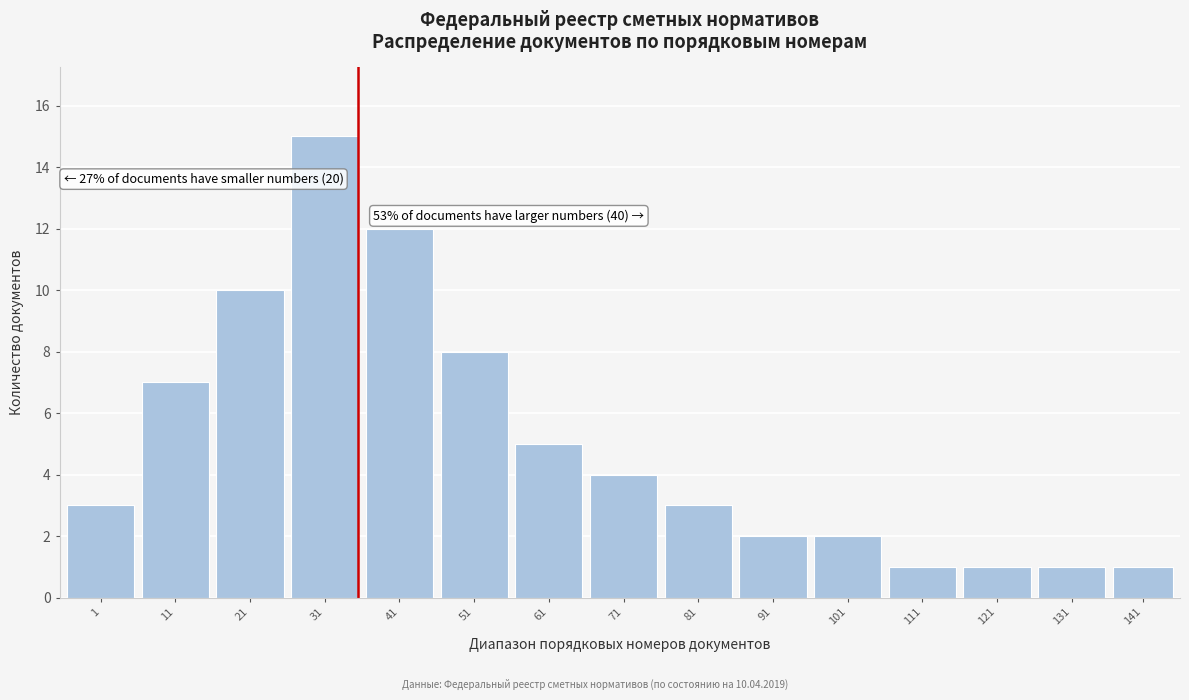

Reading left to right, what are all the values shown in this chart?

1=3	11=7	21=10	31=15	41=12	51=8	61=5	71=4	81=3	91=2	101=2	111=1	121=1	131=1	141=1